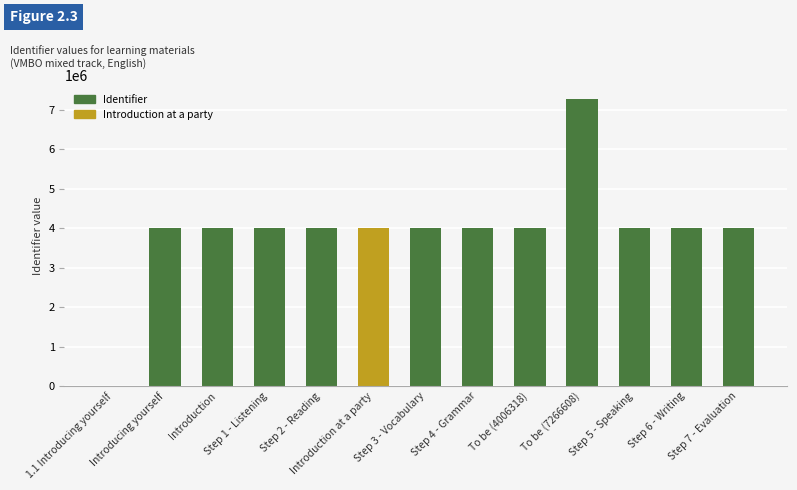

What is the label of the 7th bar from the left?

Step 3 - Vocabulary